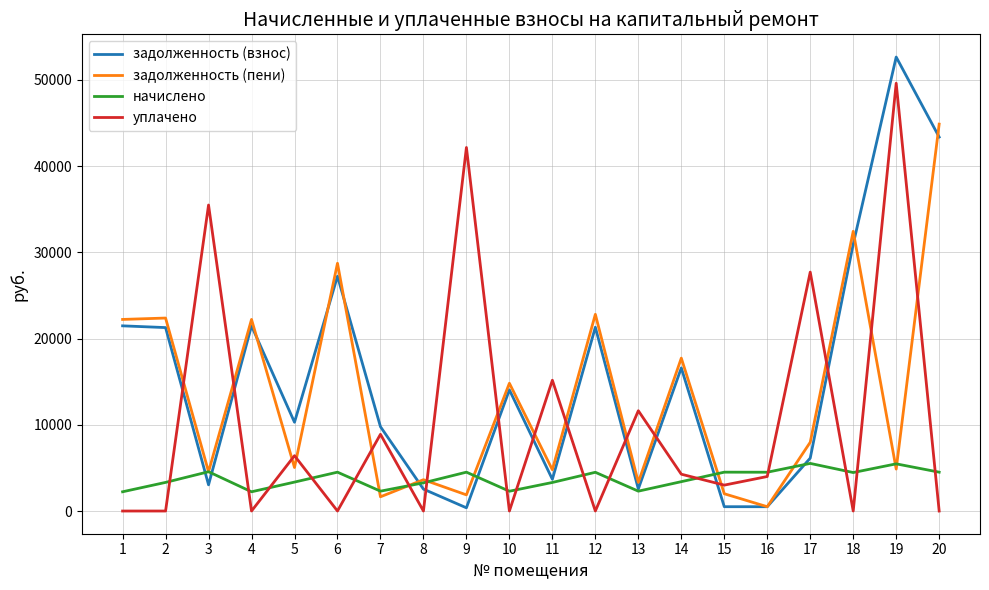

True or false: задолженность (взнос) and уплачено cross at least once.

True